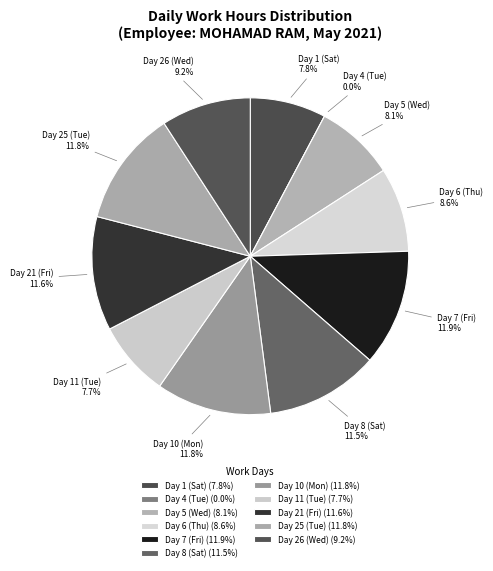

Which slice is the smallest?

Day 4 (Tue)